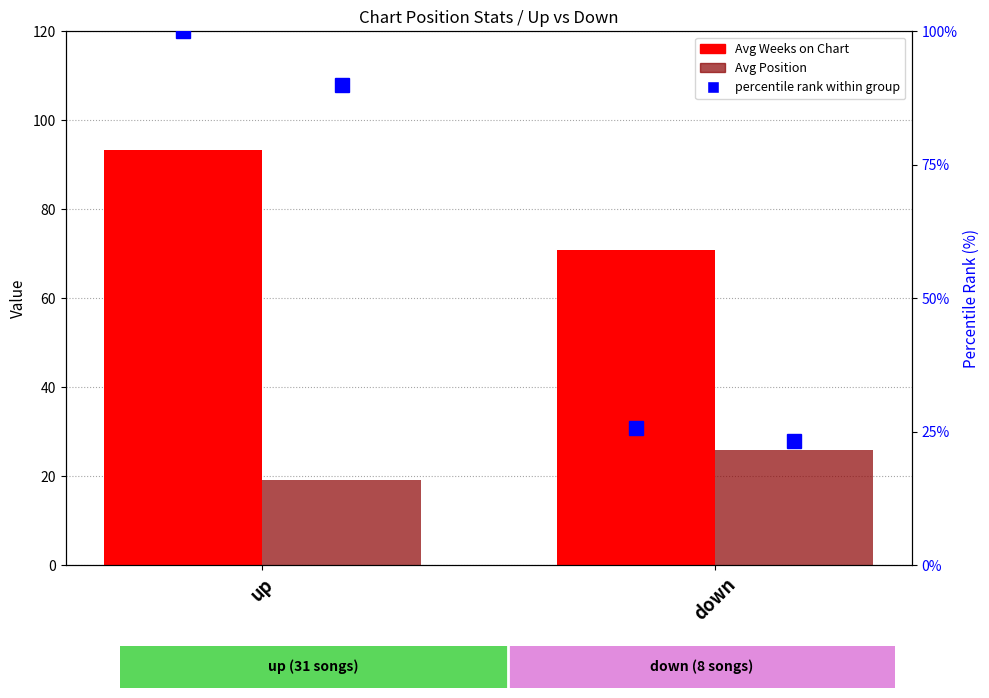

What position from the left is up?

1